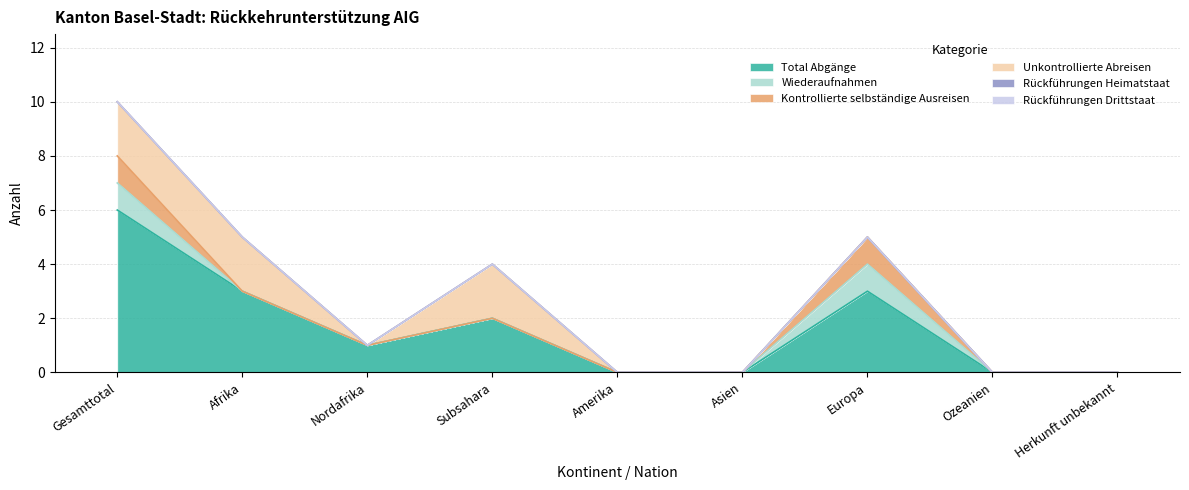

Count the Kontrollierte selbständige Ausreisen values in the range 0 to 1.

9